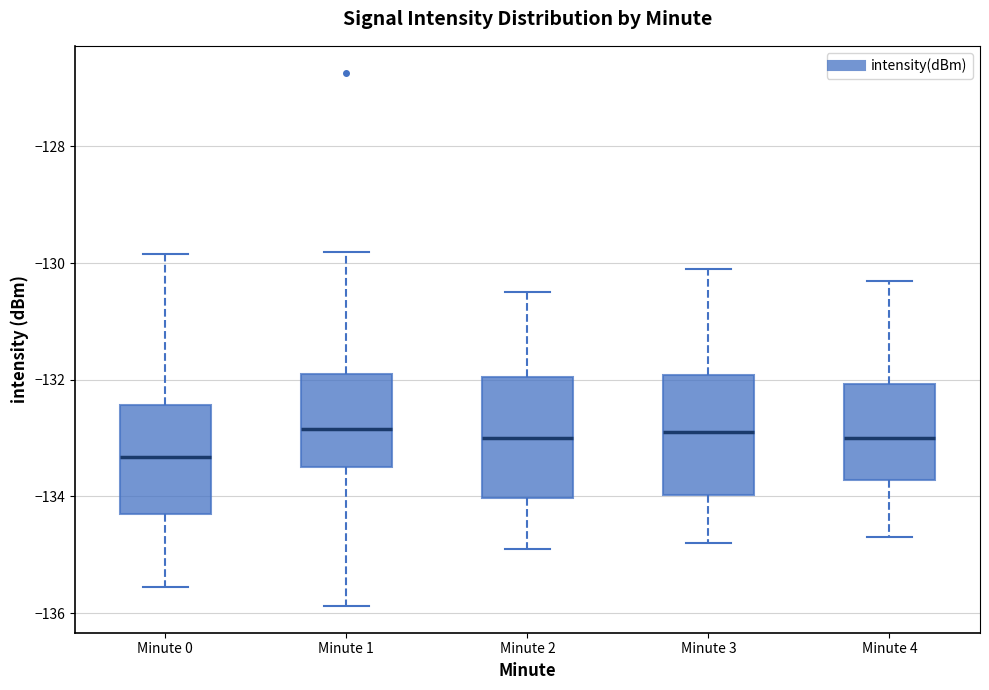

Reading left to right, transcribe this box plot: for each box, give where its median line is, the range the box spans, and where its two whiskers end, as read against the y-axis. The values are not printed on the chart, so give them approximately, as read against the axis.

Minute 0: median -133.4, box -134.4 to -132.4, whiskers -135.6 to -129.8
Minute 1: median -132.8, box -133.4 to -132.0, whiskers -135.8 to -129.8
Minute 2: median -133.0, box -134.0 to -132.0, whiskers -134.8 to -130.4
Minute 3: median -132.8, box -134.0 to -132.0, whiskers -134.8 to -130.0
Minute 4: median -133.0, box -133.8 to -132.0, whiskers -134.6 to -130.2